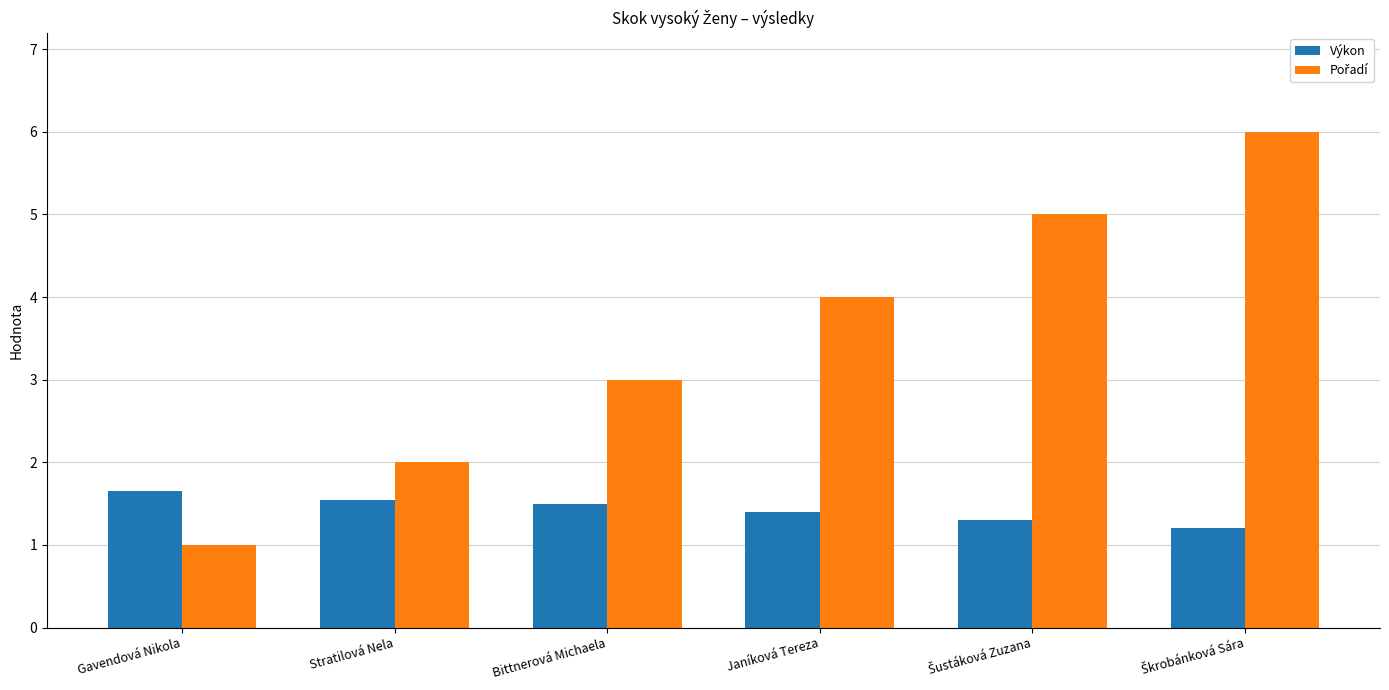

What is the approximate value of Výkon at Janíková Tereza?

1.4